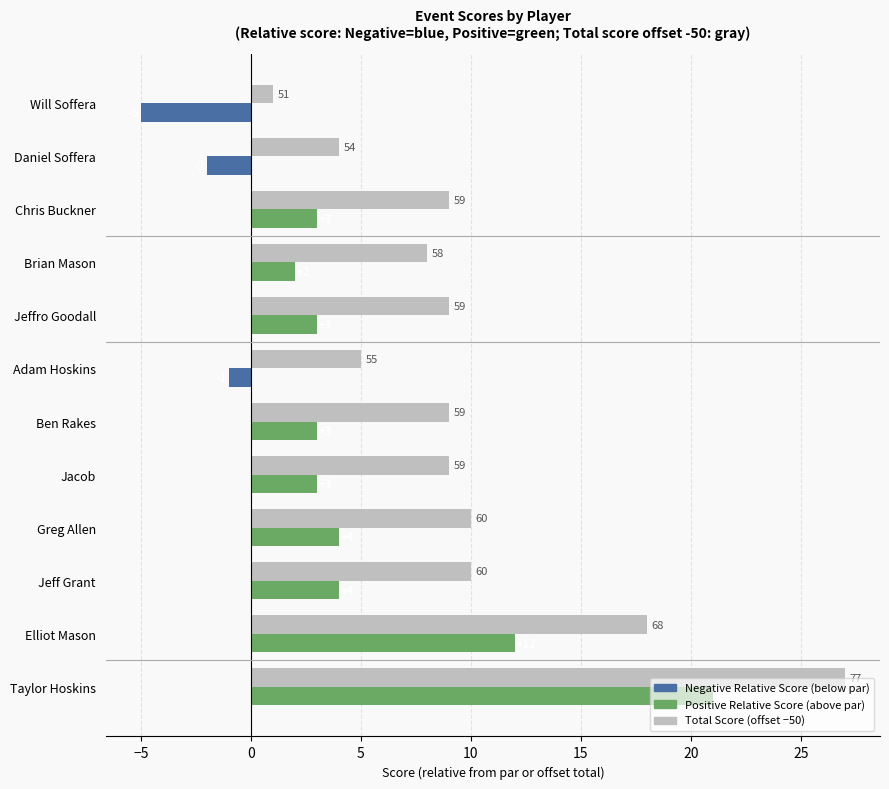

At which category is the sum across all series the highest?

Taylor Hoskins